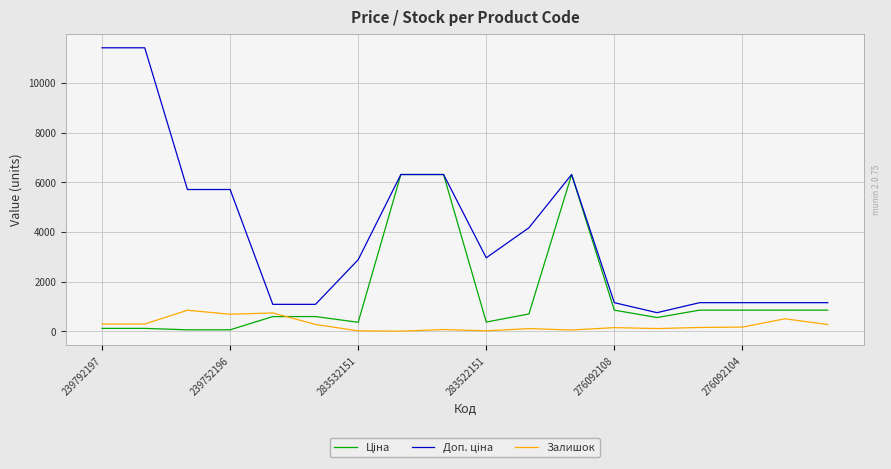

The Залишок series shows 167.0 at 276092104. True or false?

True